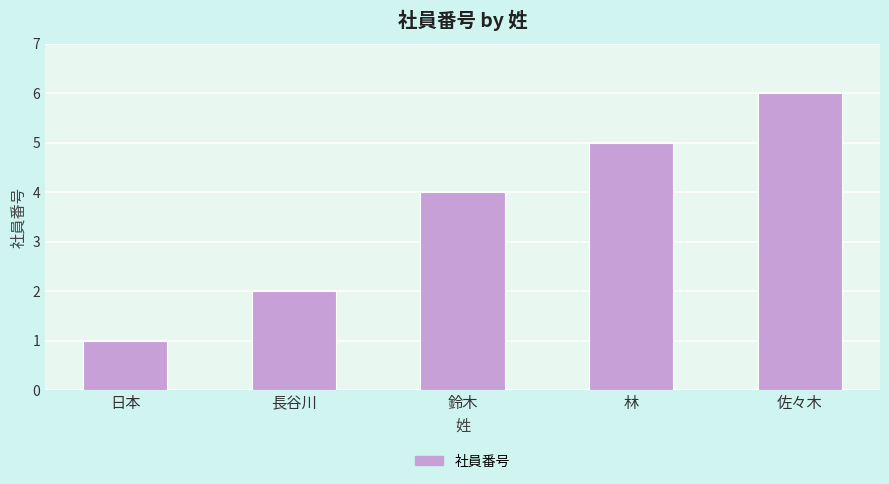

What is the label of the 2nd bar from the right?

林